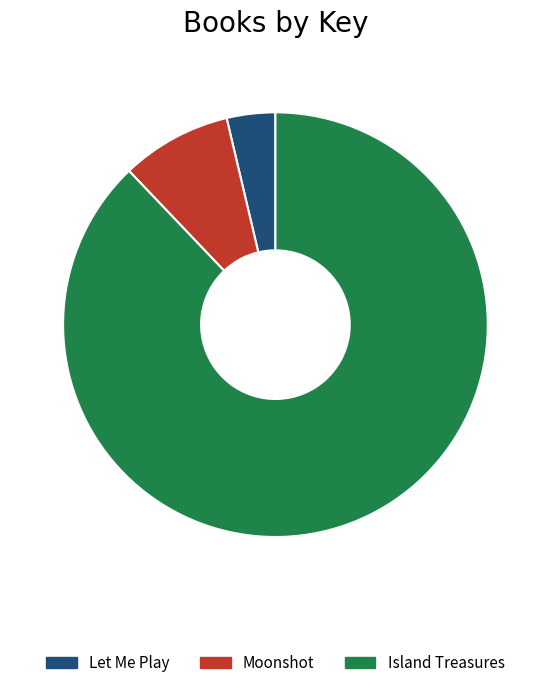

Does Island Treasures represent more than half of the total?

Yes